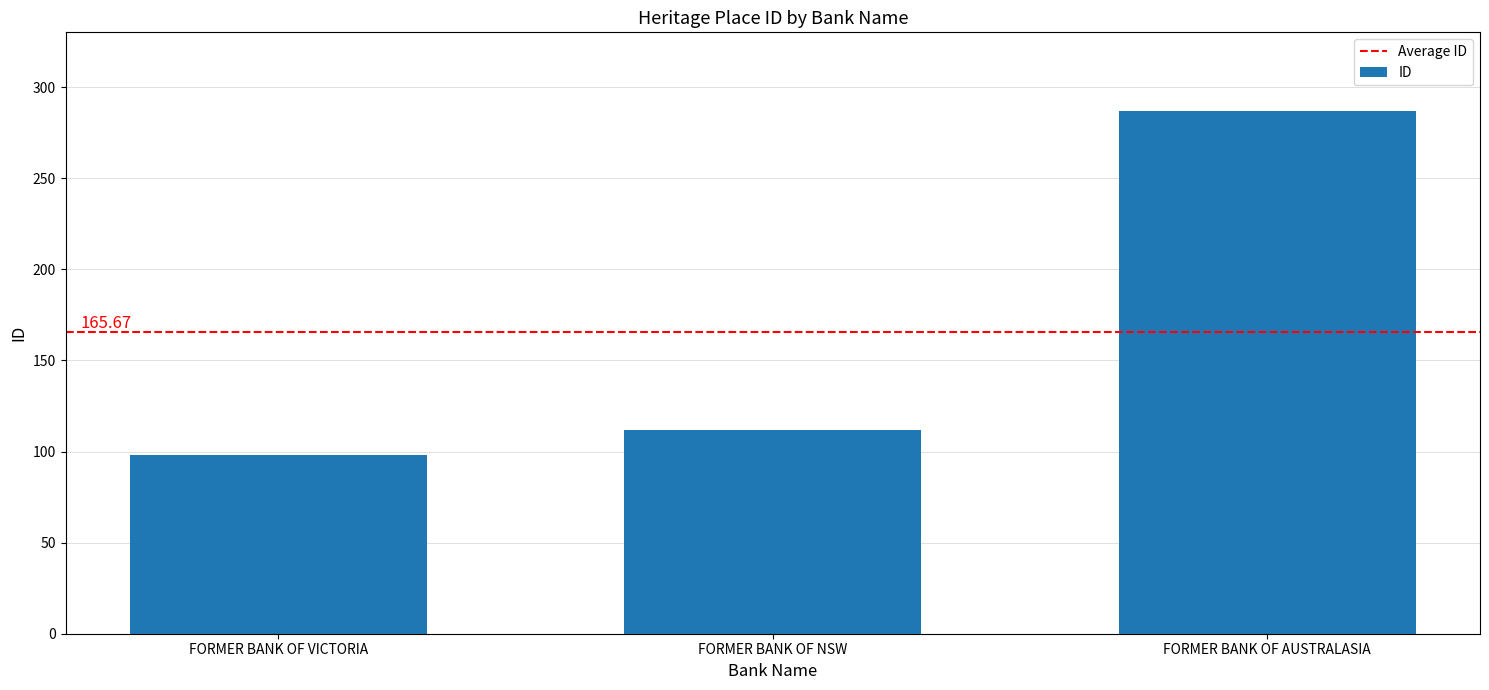

List the labels in order of value, smallest first.

FORMER BANK OF VICTORIA, FORMER BANK OF NSW, FORMER BANK OF AUSTRALASIA